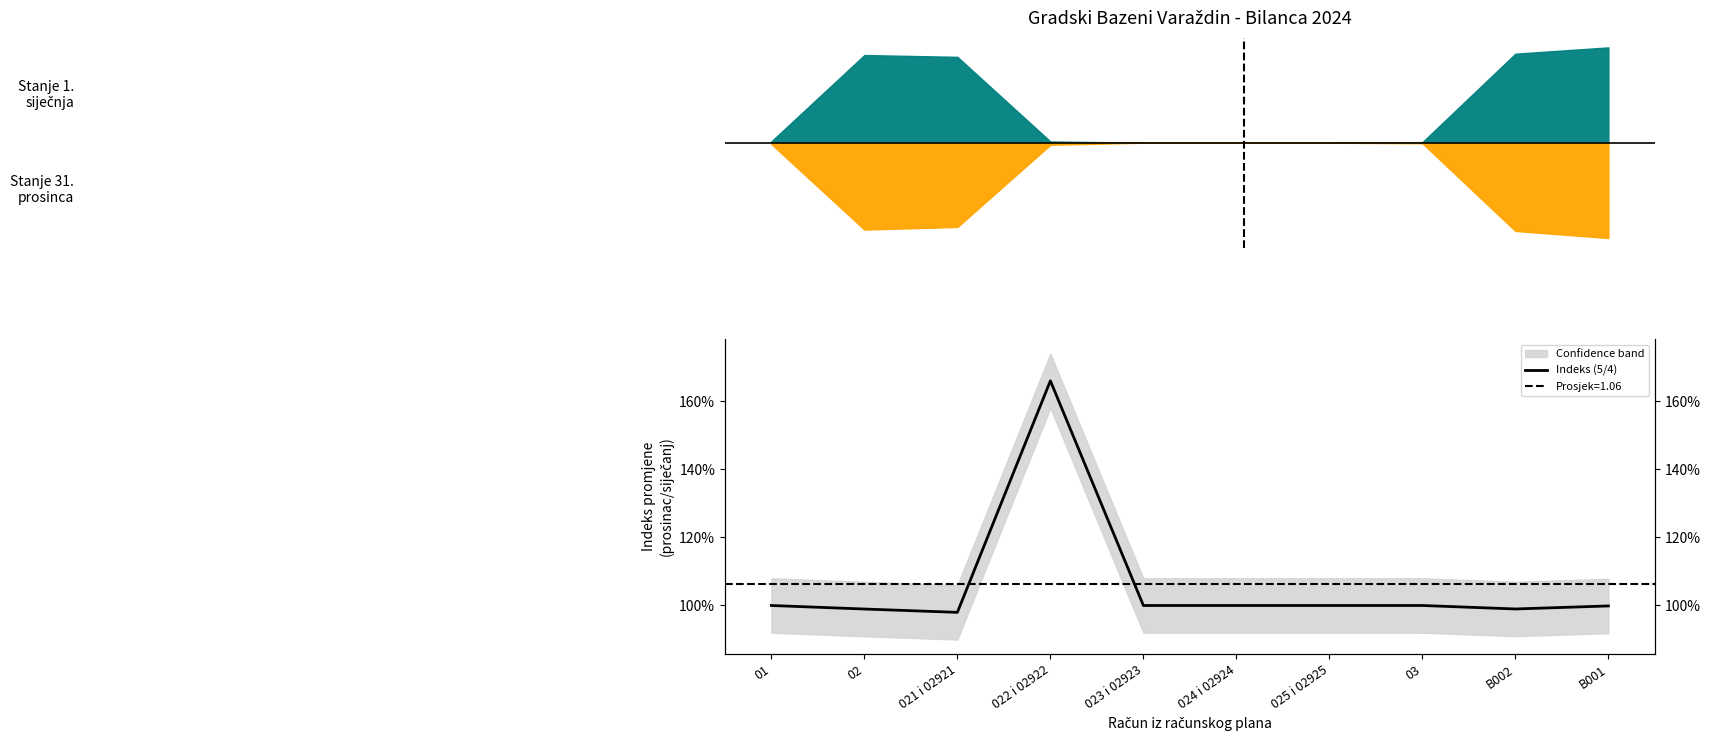

Rank the categories by value from highest to lowest.

022 i 02922, 01, 023 i 02923, 024 i 02924, 025 i 02925, 03, B001, B002, 02, 021 i 02921